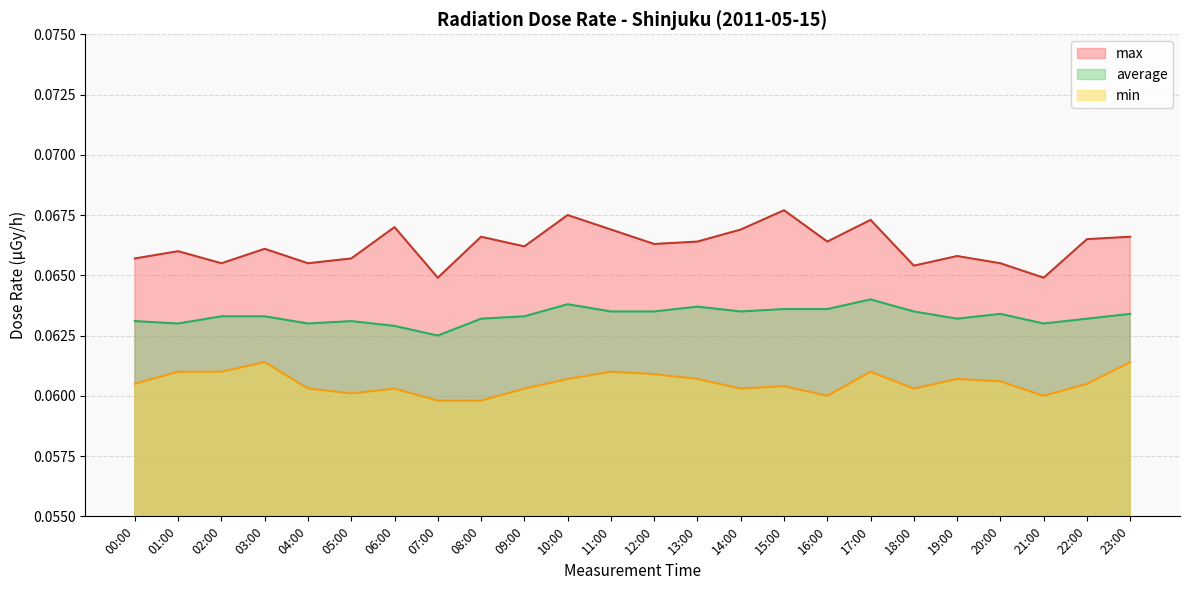

What is the value of the min point at the 4th from the left?

0.1